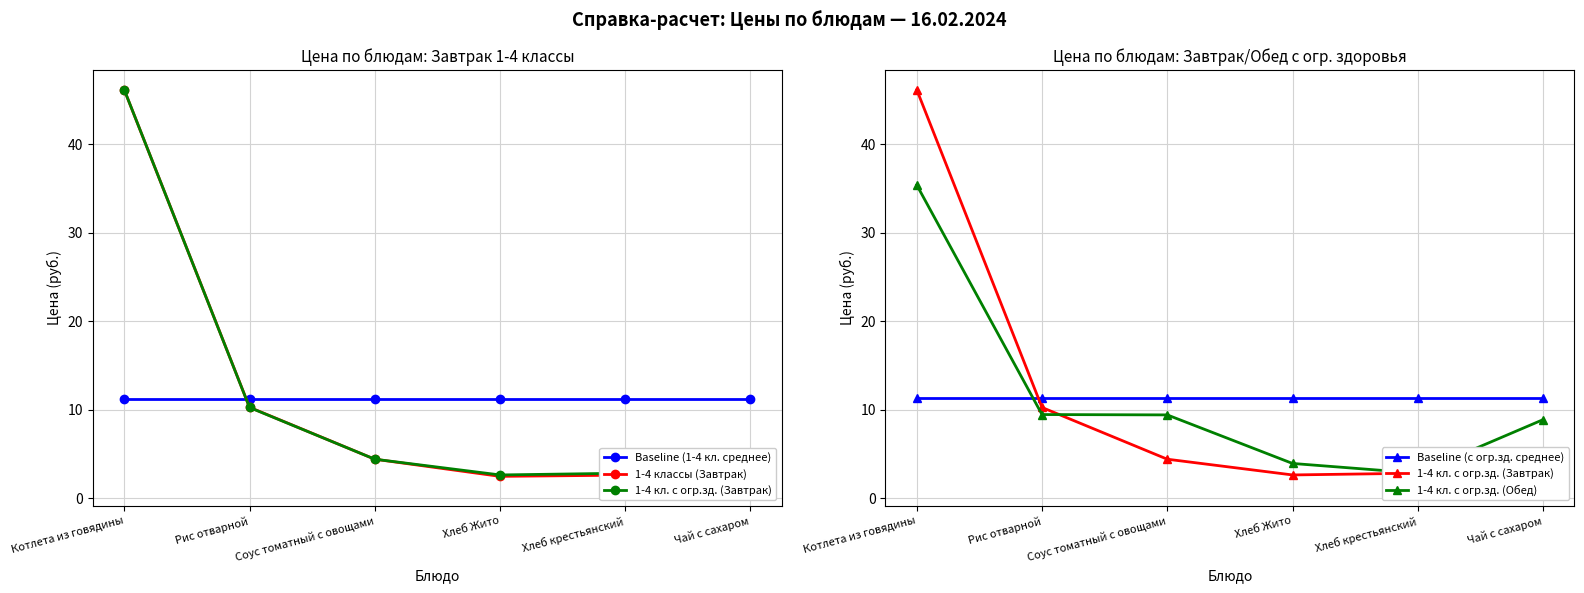

Where does the 1-4 кл. с огр.зд. (Обед) series first go above 9?

Котлета из говядины